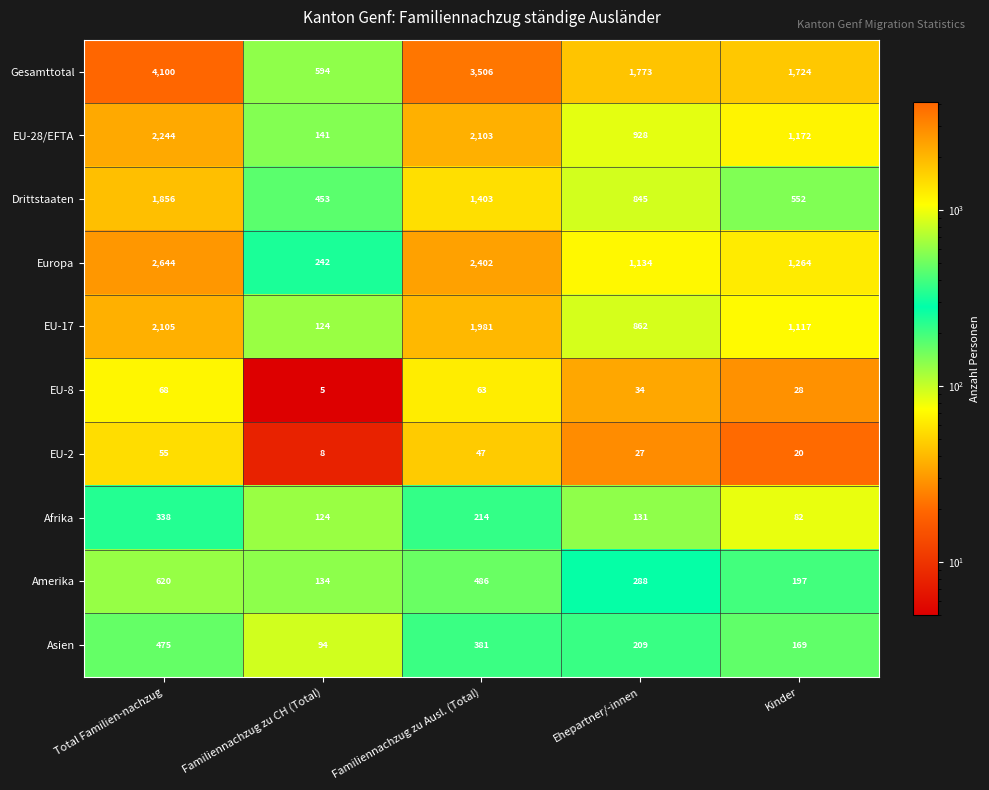

The Afrika series shows 82 at Kinder. True or false?

True